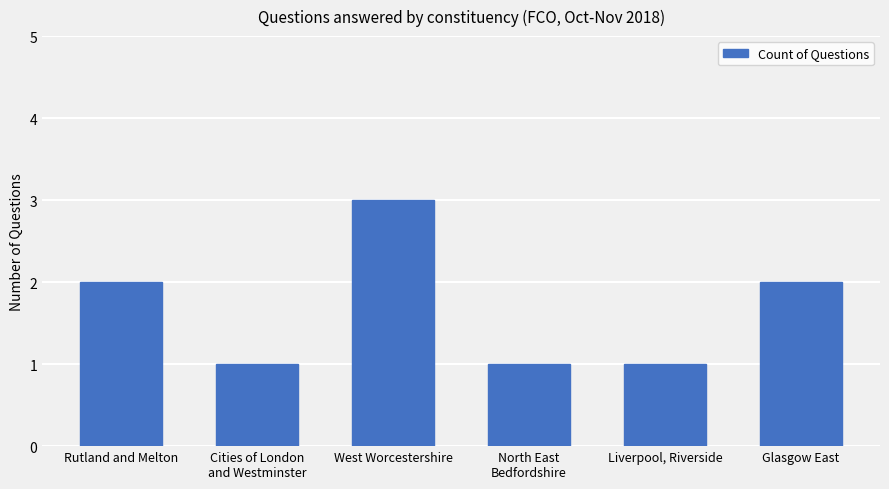

What position from the right is Rutland and Melton?

6